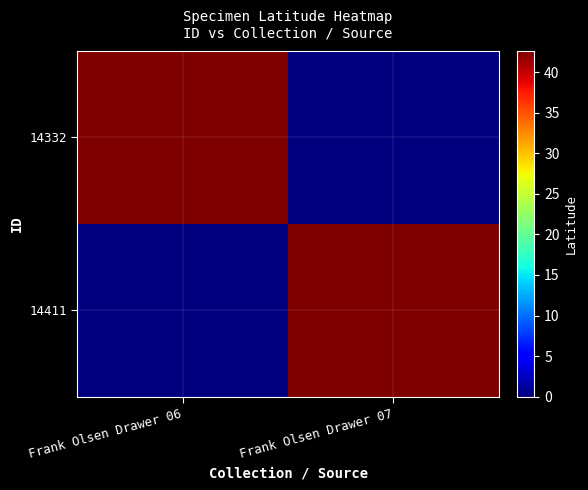

Which category has the highest value across all series?

Frank Olsen Drawer 06